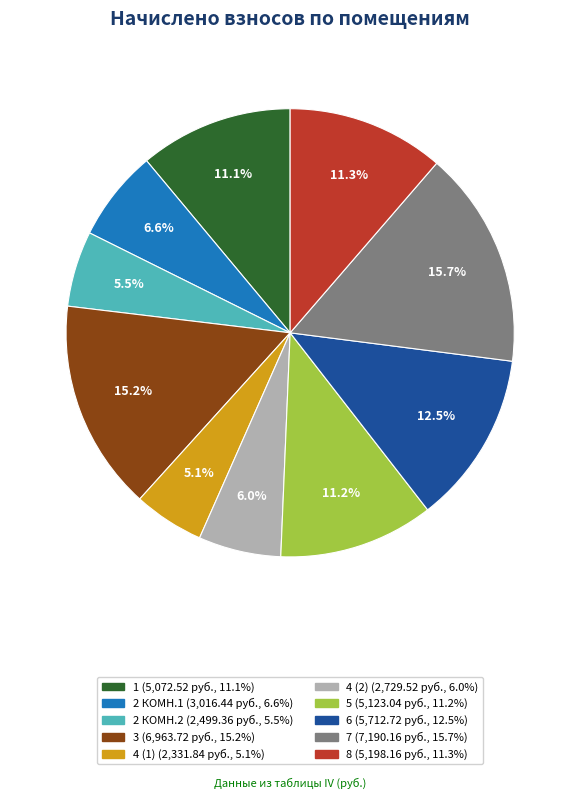

Is 5 the majority of the pie?

No